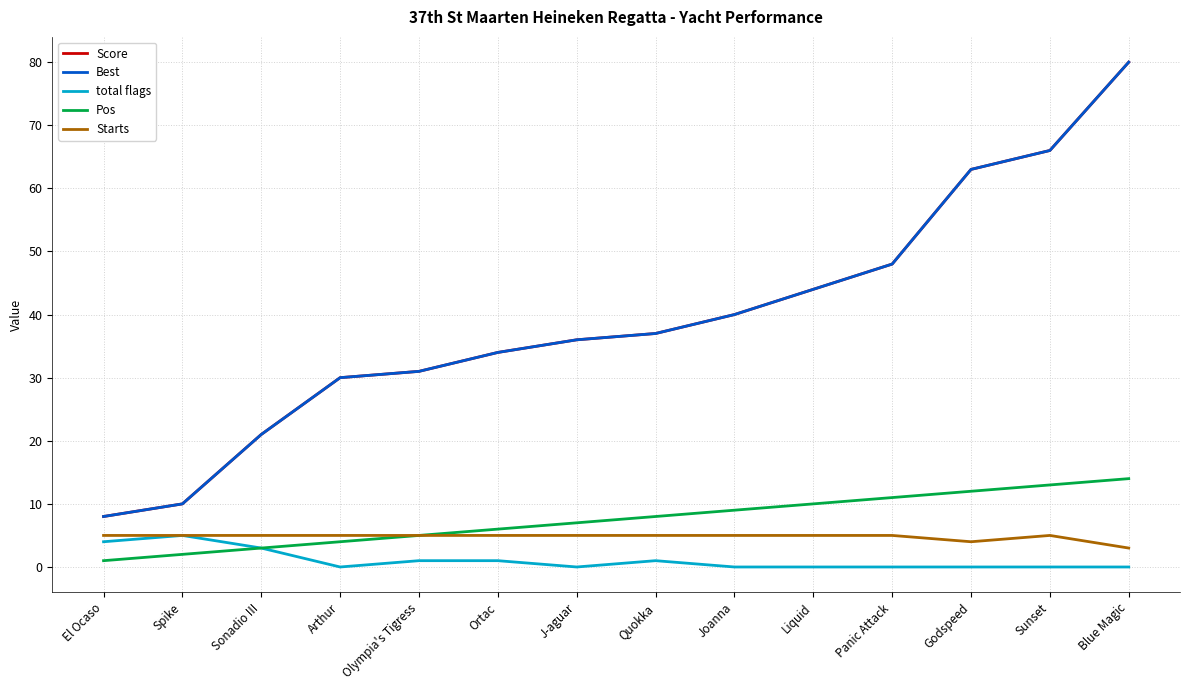

Which category has the lowest value in the Best series?

El Ocaso